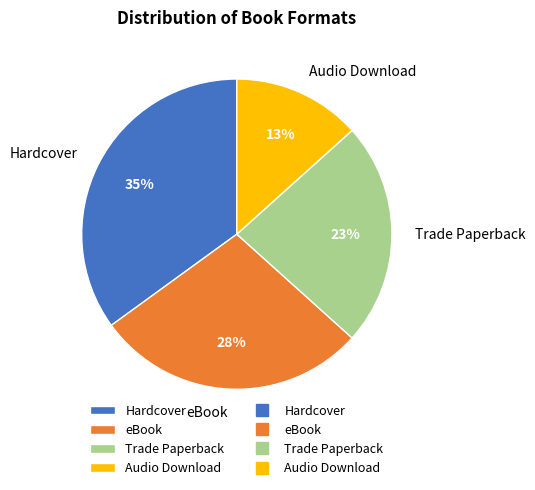

The eBook slice represents 28% of the pie. True or false?

True